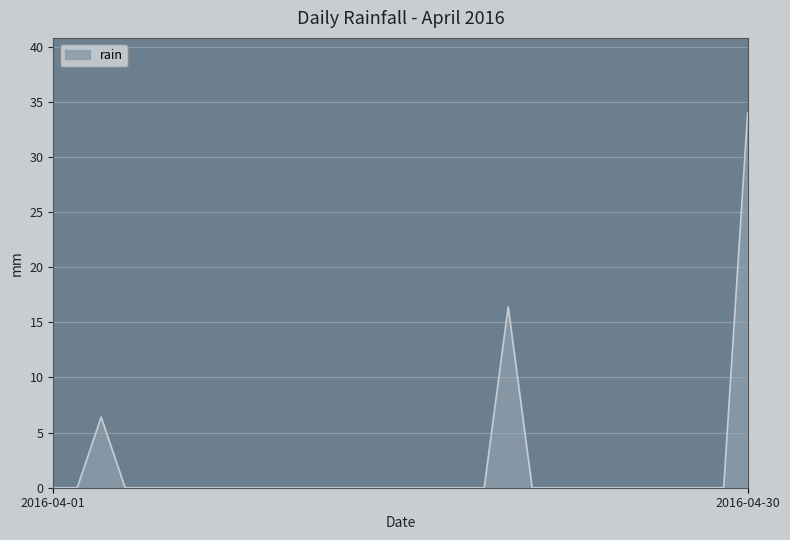

What is the greatest value displayed?

34.0